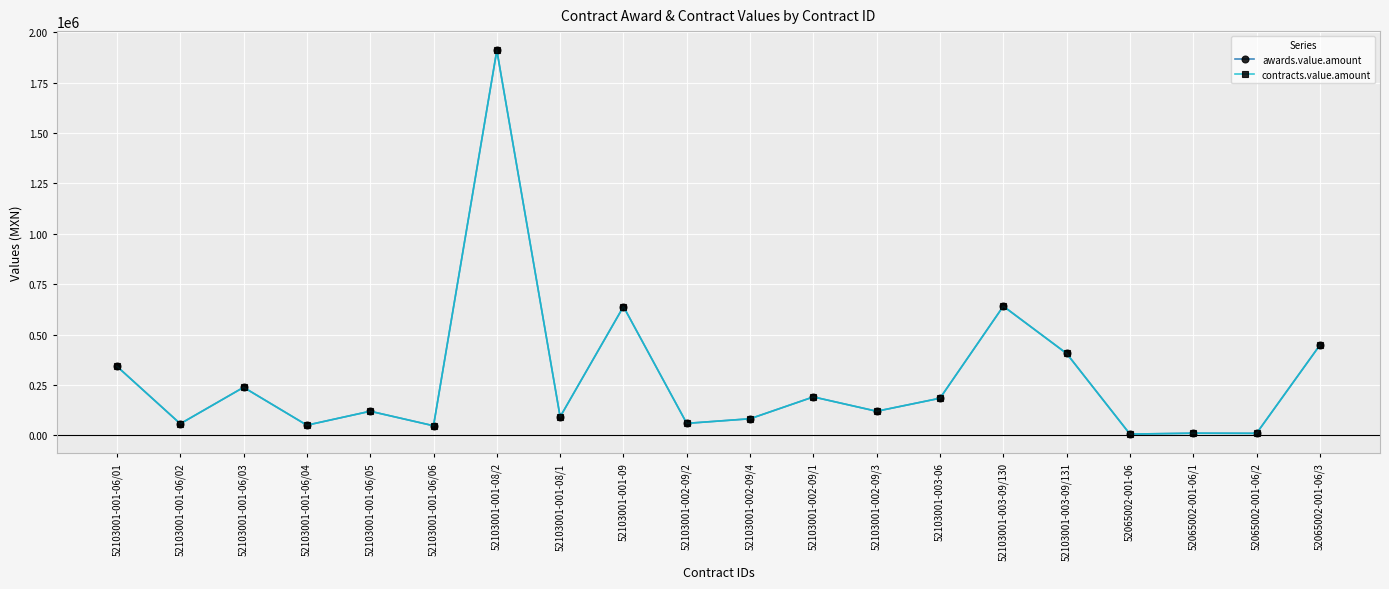

Is this an area chart (filled region under the line)?

No